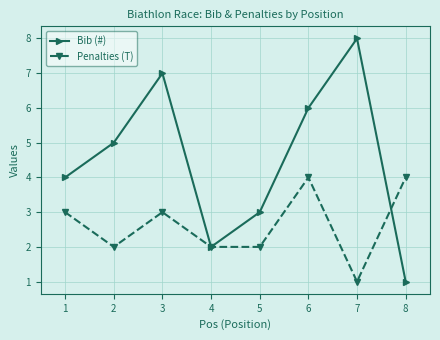

Count the Penalties (T) values in the range 2 to 4.

7